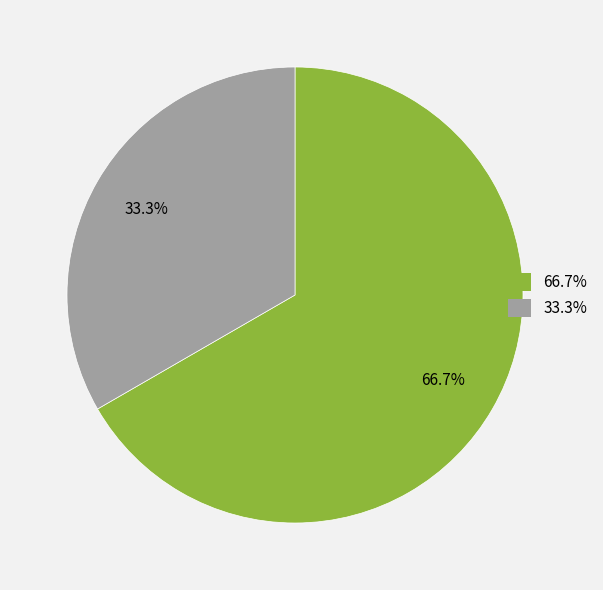

Is there any slice that represents more than half of the pie?

Yes